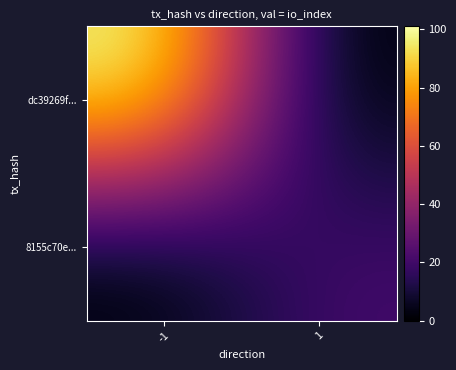

At 1, list the series in order from largest to smallest.

8155c70e..., dc39269f...